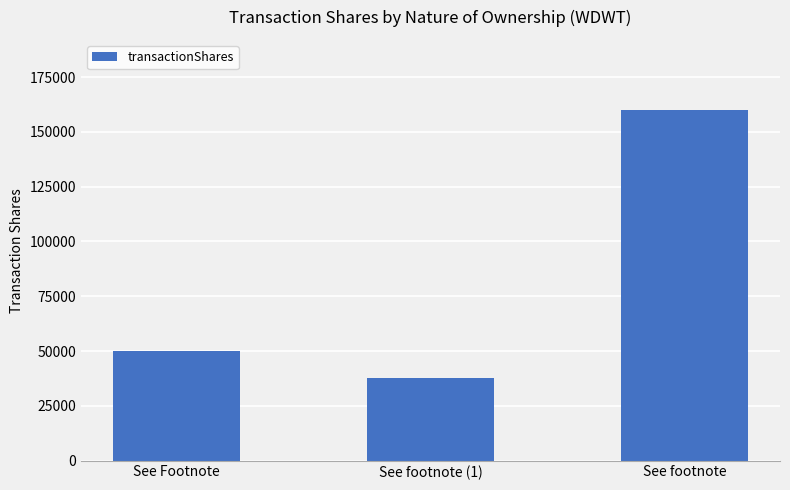

How many categories are shown in the chart?

3